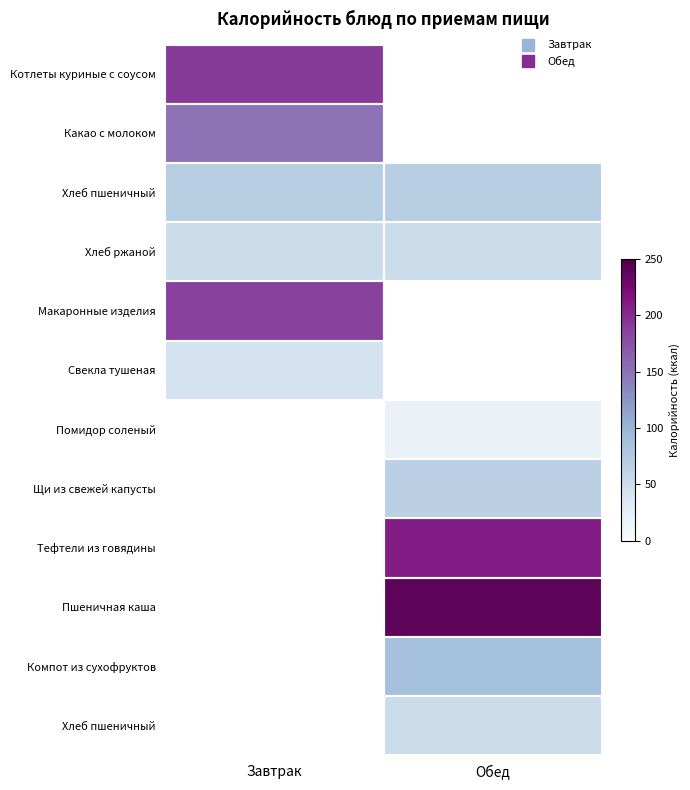

What is the total value across all series at Завтрак?

692.5